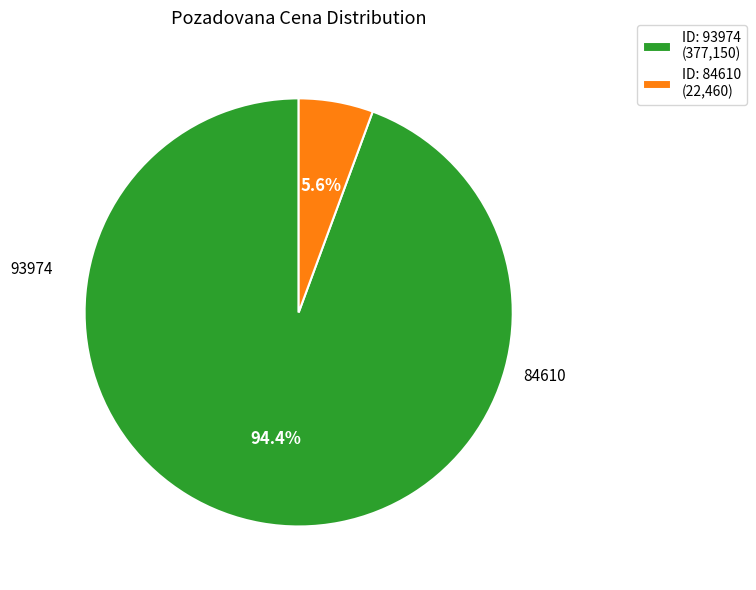

What is the total percentage of ID: 84610 (22,460) and ID: 93974 (377,150)?

100.0%